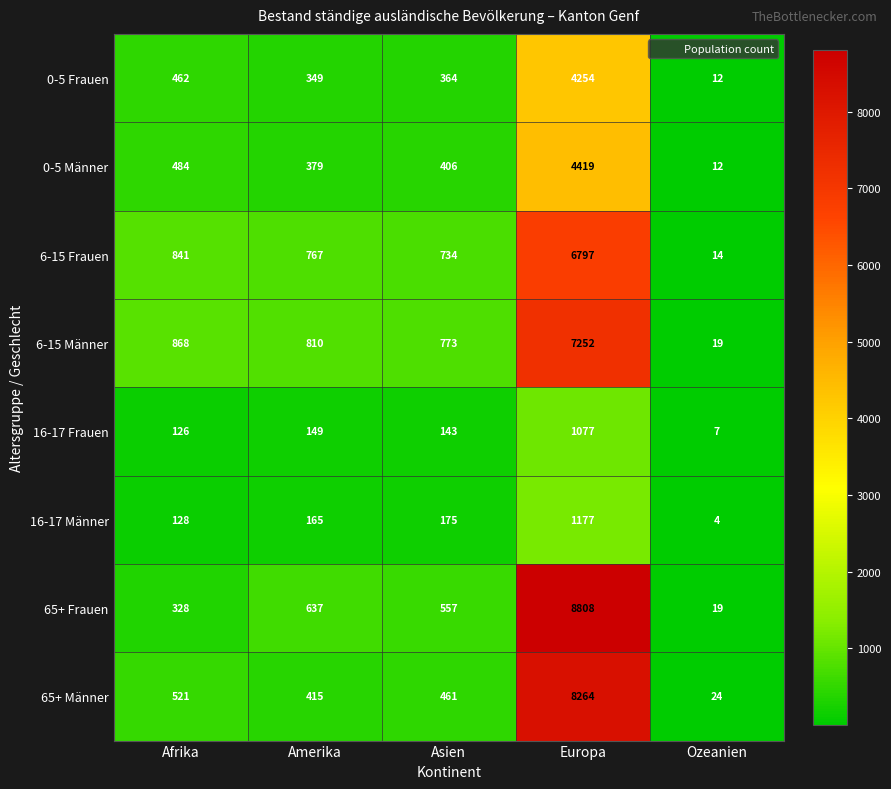

Where does the 6-15 Männer series first go above 810?

Afrika